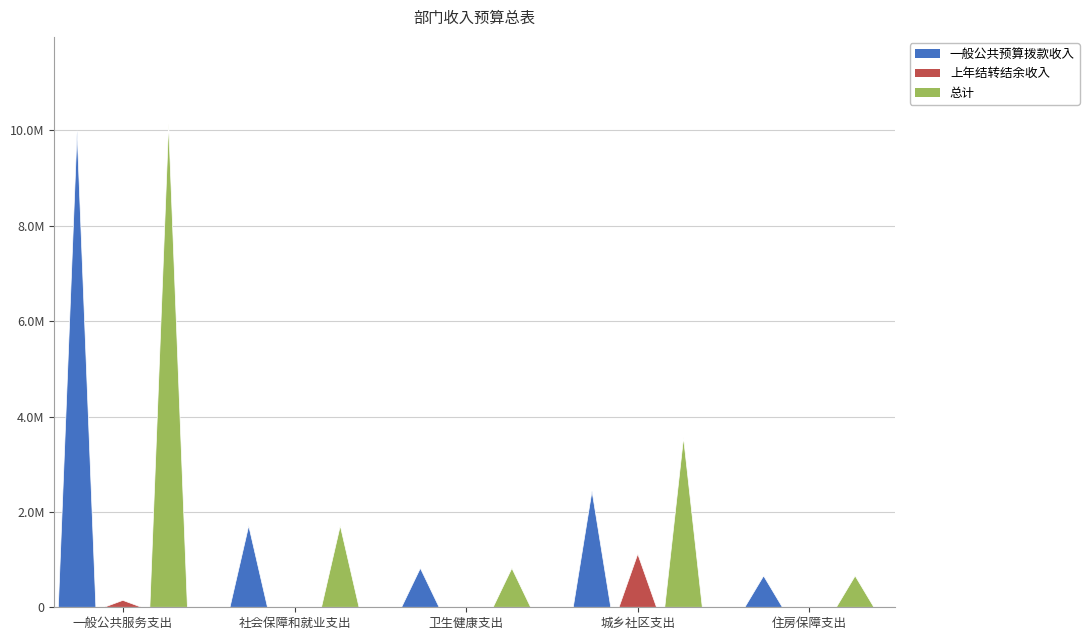

What is the highest value of the 上年结转结余收入 series?

1117366.3